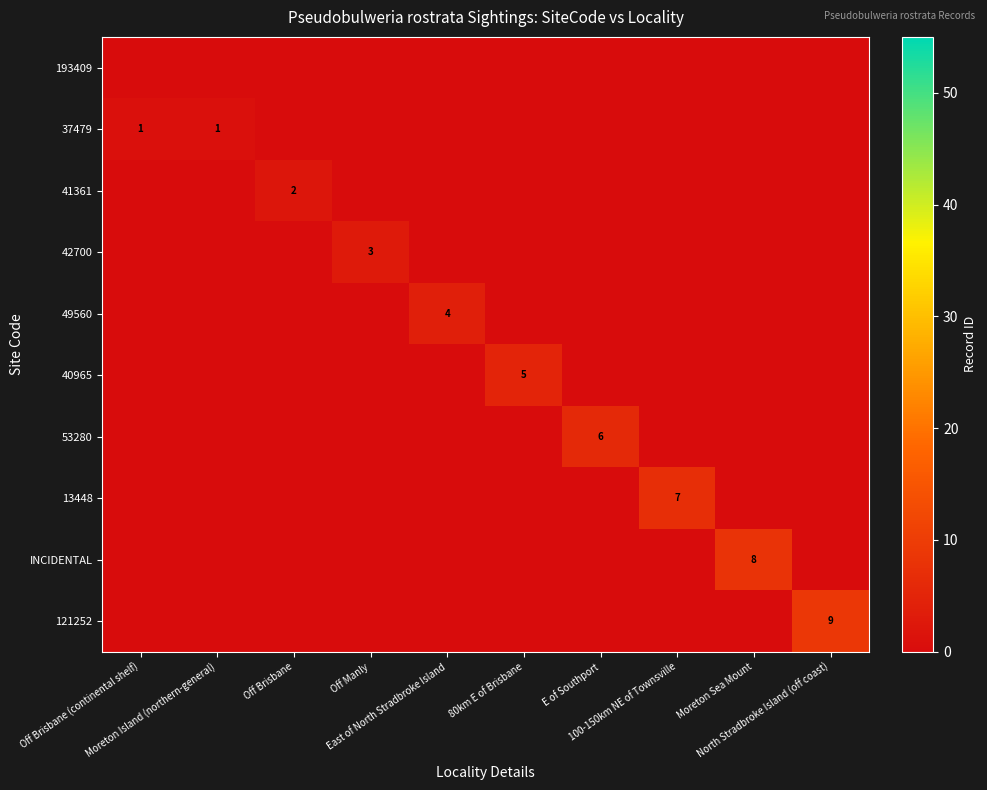

List the labels in order of 121252 value, smallest first.

Off Brisbane (continental shelf), Moreton Island (northern-general), Off Brisbane, Off Manly, East of North Stradbroke Island, 80km E of Brisbane, E of Southport, 100-150km NE of Townsville, Moreton Sea Mount, North Stradbroke Island (off coast)